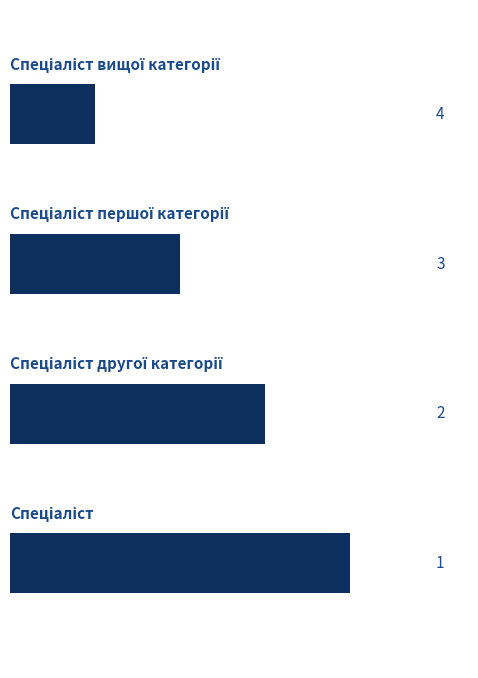

What is the sum of all values?

10